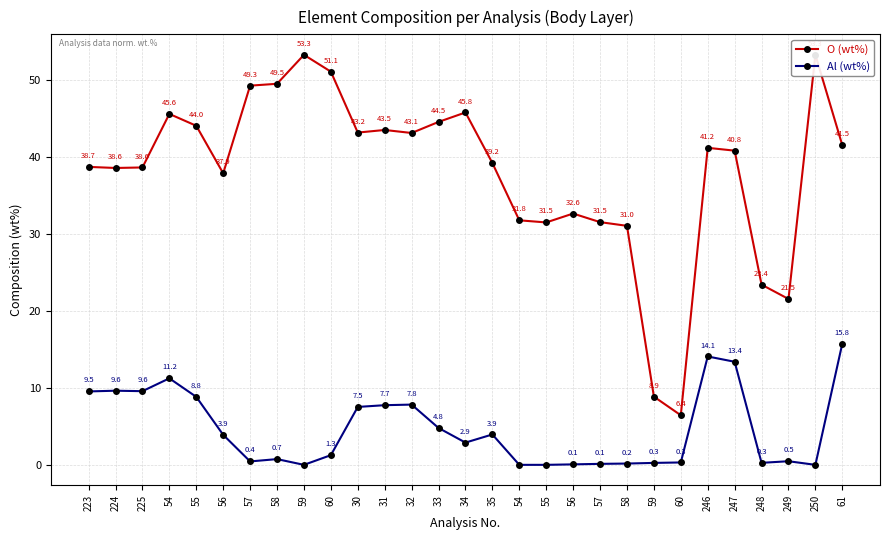

How many interior local valleys does the Al (wt%) series have?

6